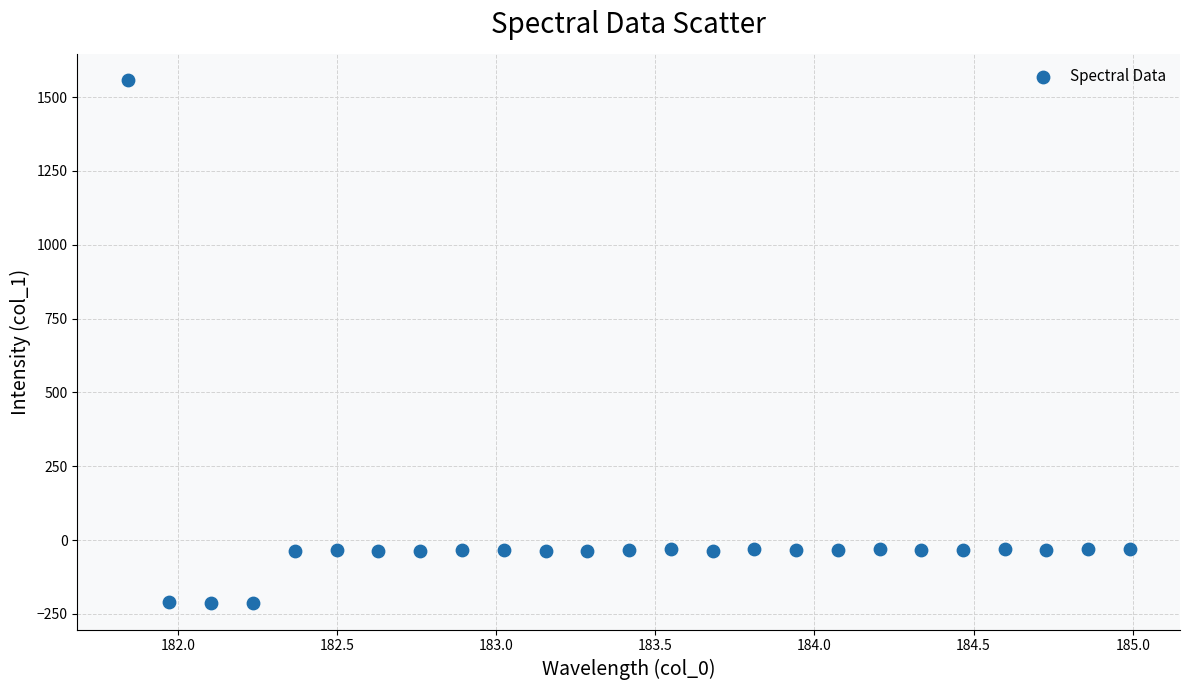

What is the range of Y values (max minus min)?

1772.7